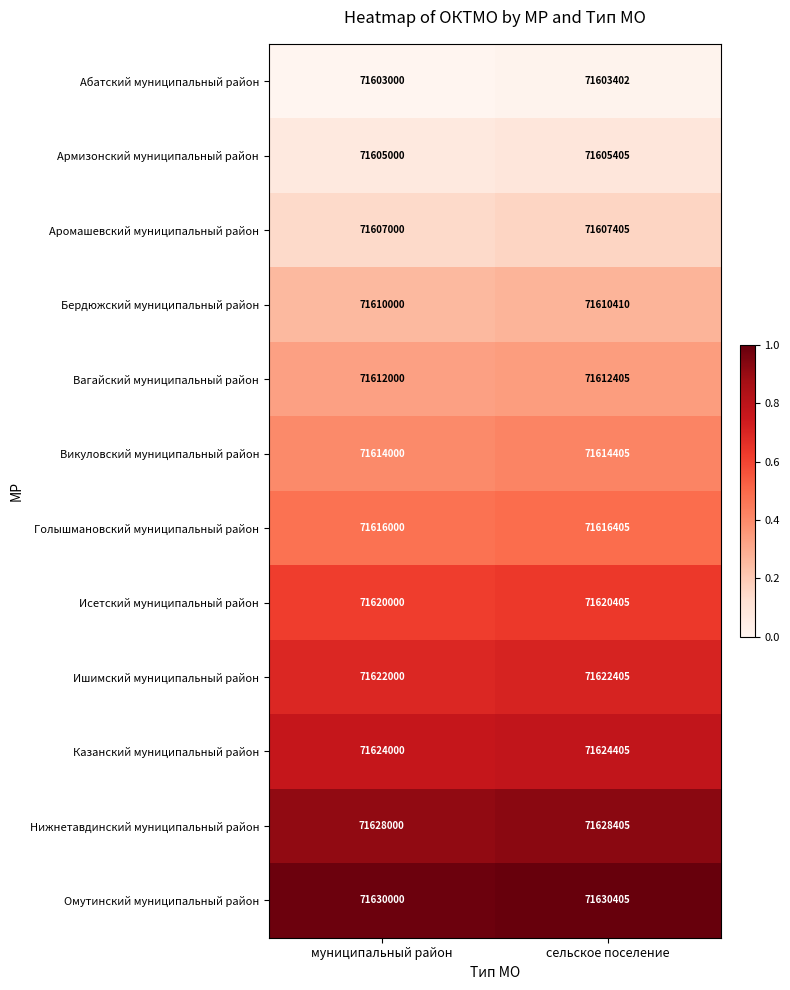

How many series are shown in this chart?

12